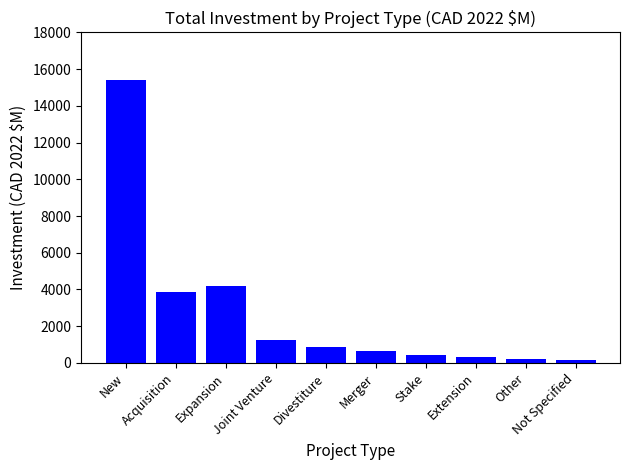

What is the greatest value displayed?

15420.5